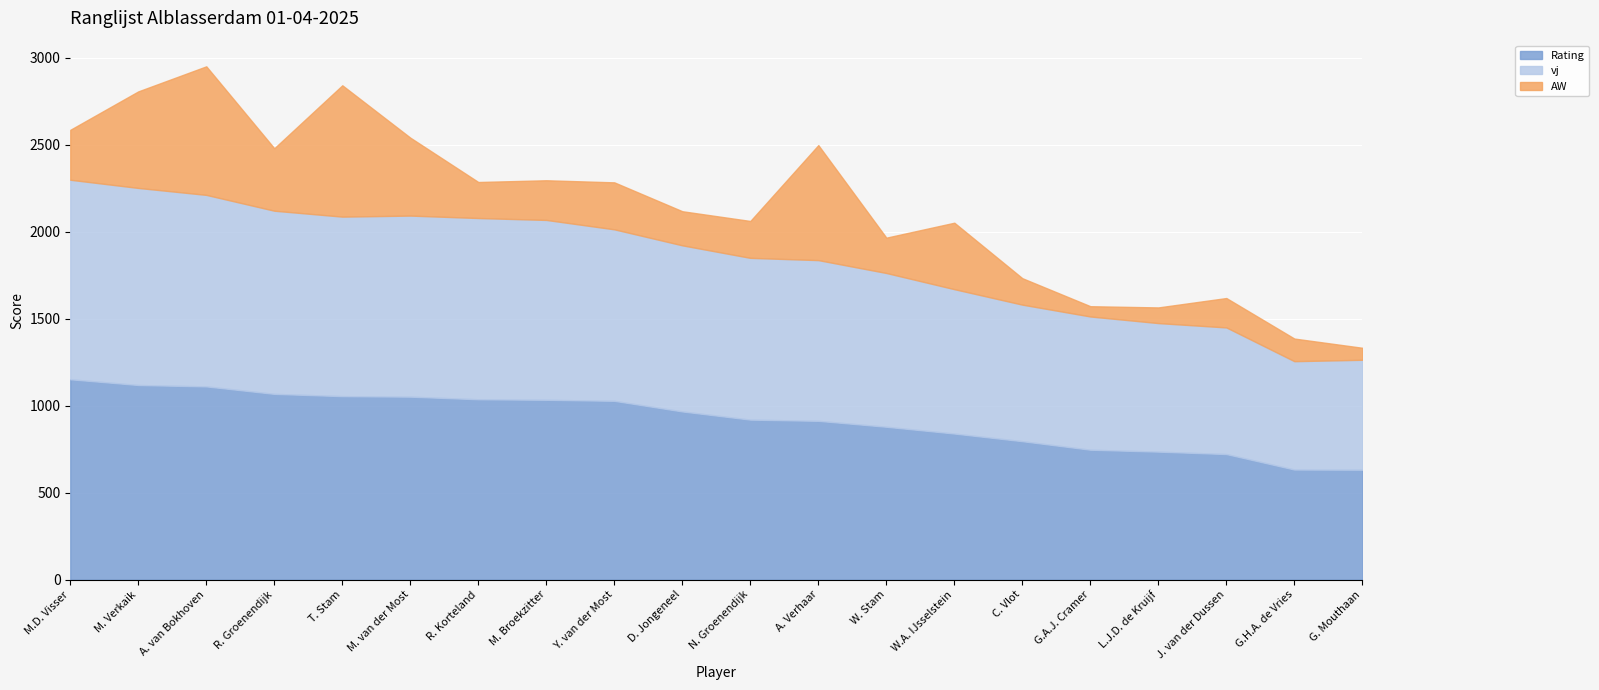

Reading left to right, extract all data points from this chart.

Rating: 1152	1119	1111	1068	1055	1052	1037	1034	1028	967	920	913	879	840	796	747	736	722	633	632
vj: 1147	1133	1101	1053	1032	1041	1042	1034	986	955	930	924	884	830	785	766	739	728	623	632
AW: 287	555	739	359	755	448	207	228	270	196	212	661	203	382	152	59	90	169	130	69